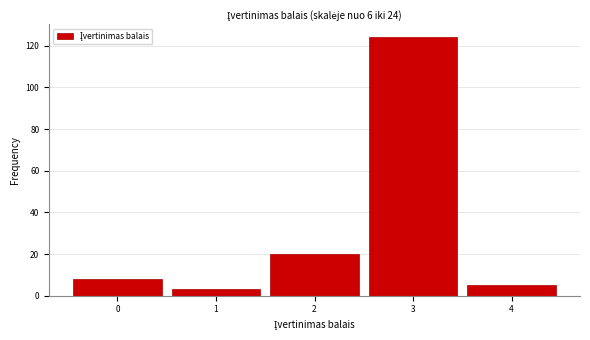

Reading right to left, list all the values displayed in this chart.

5	124	20	3	8